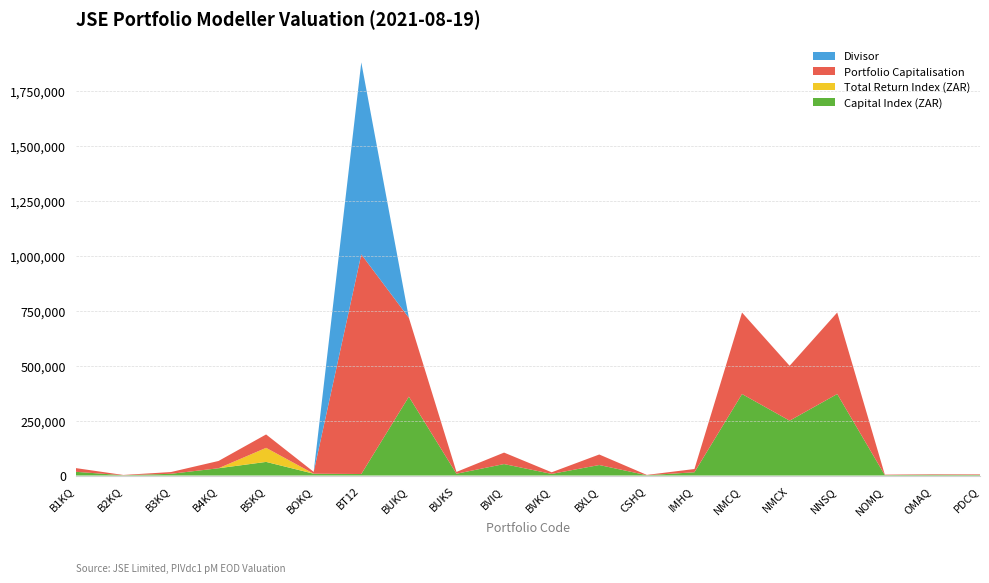

At which label is Capital Index (ZAR) closest to 186200?

NMCX